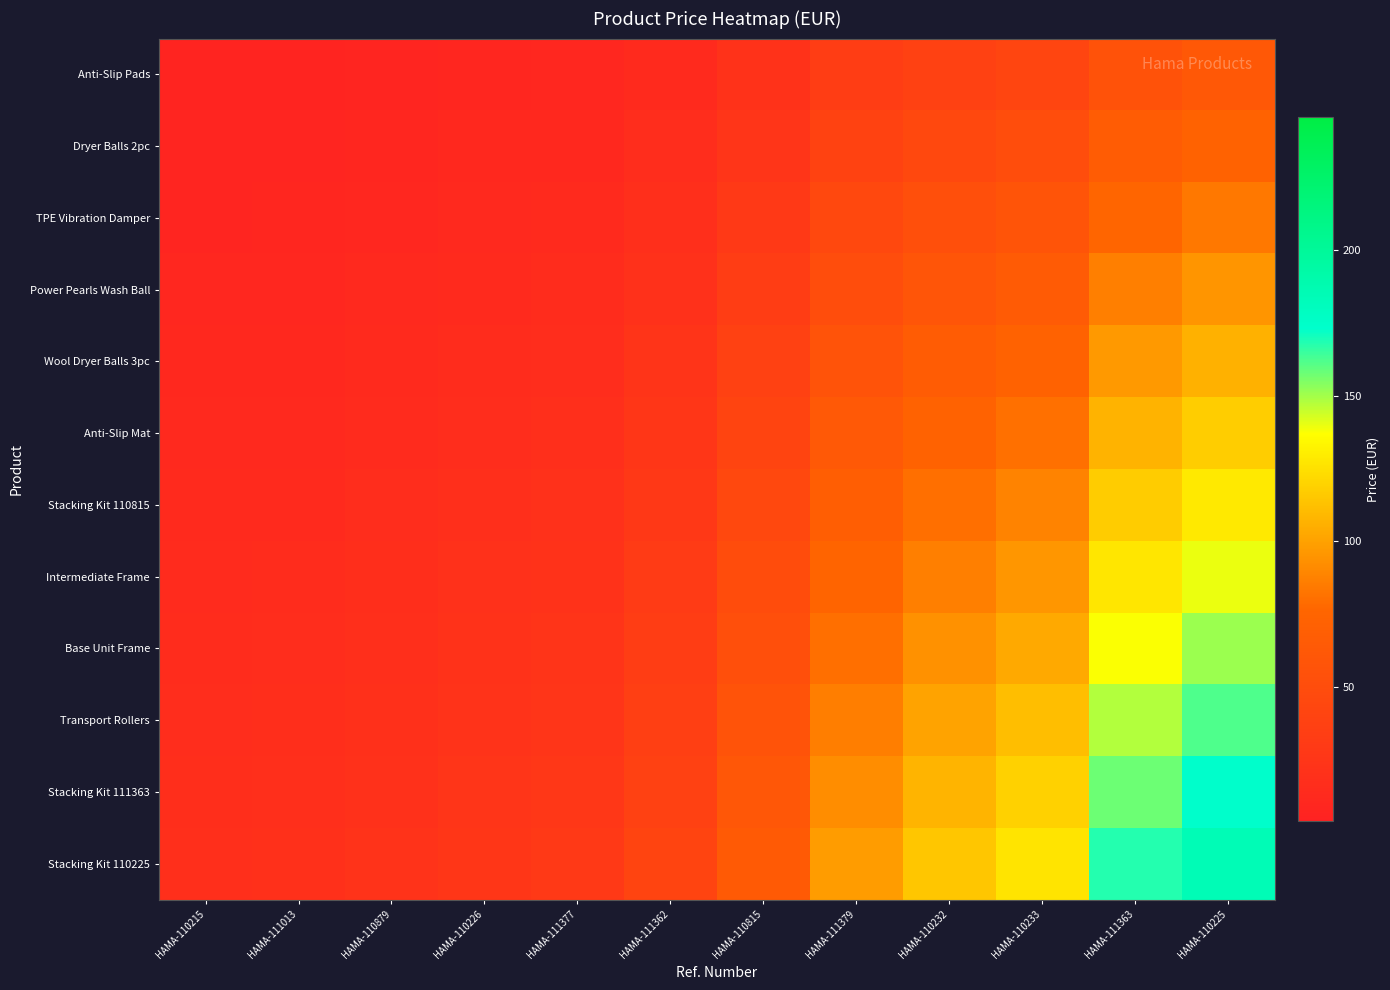

Which series has the widest spread of values?

Stacking Kit 110225